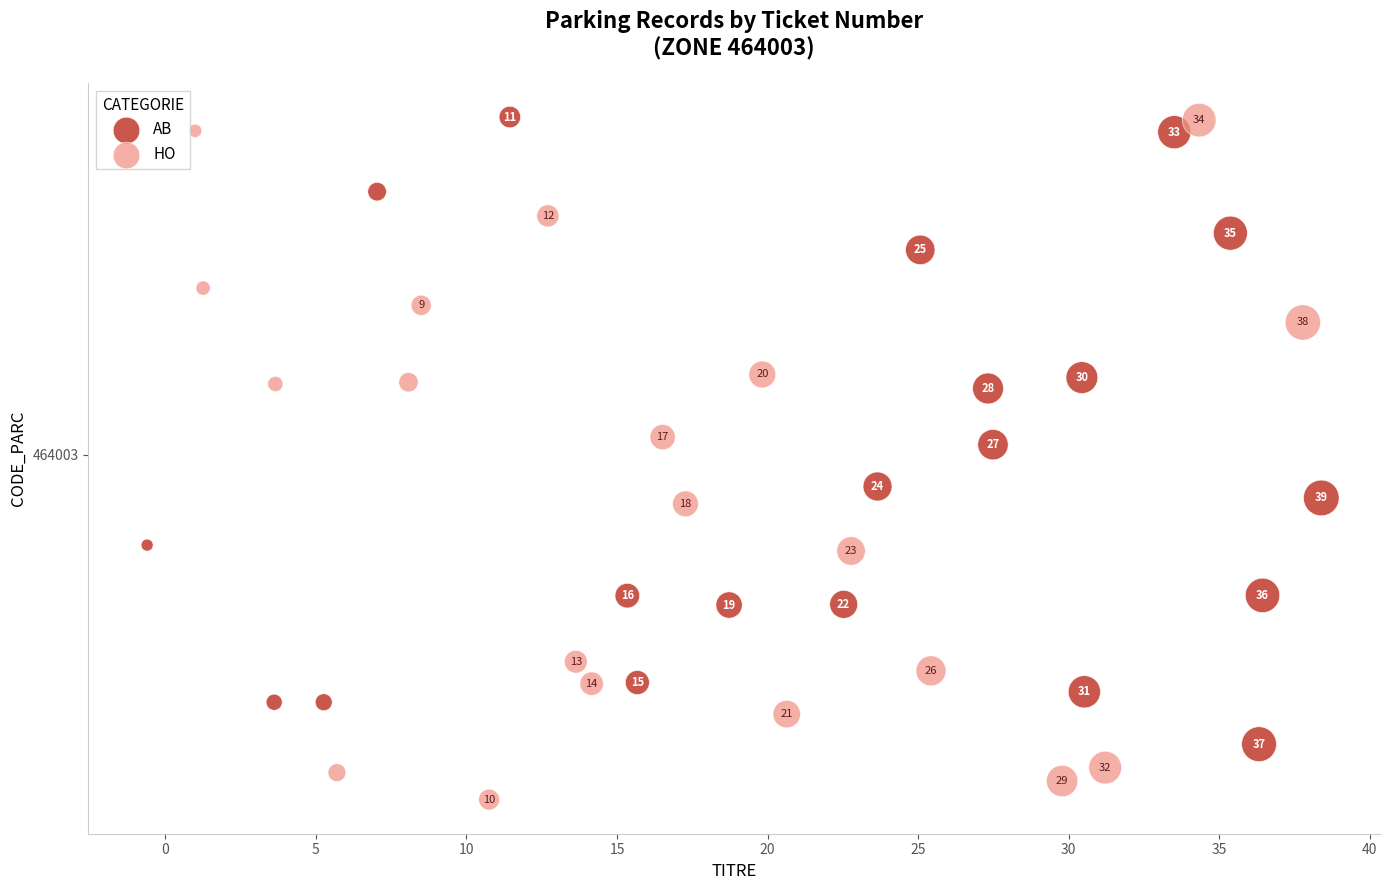

Which series has the widest spread of Y values?

HO